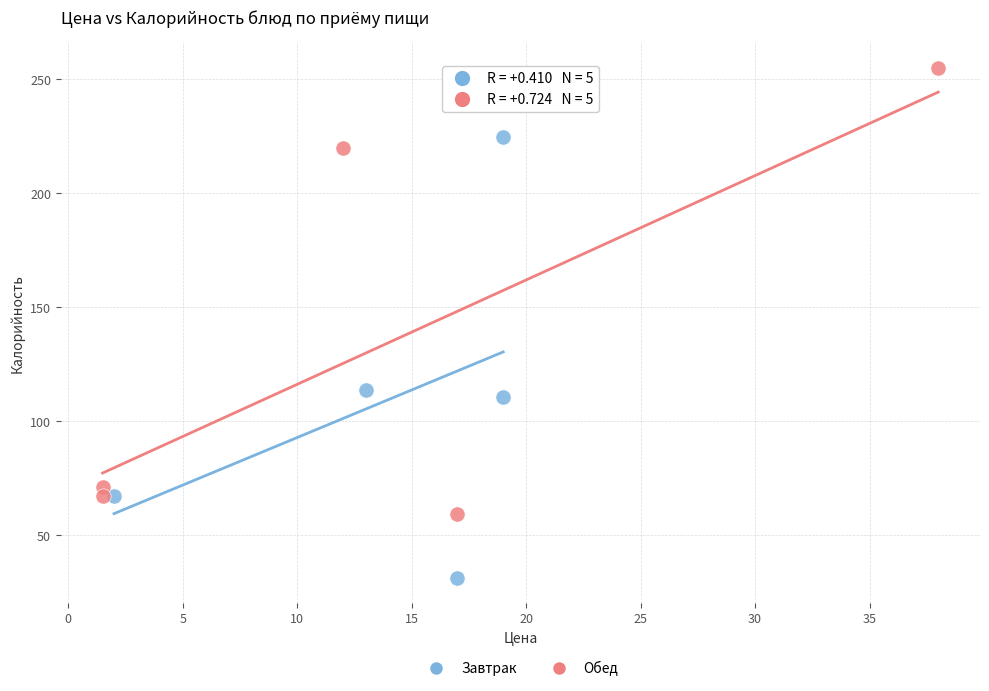

Which series contains the lowest Y value?

Завтрак